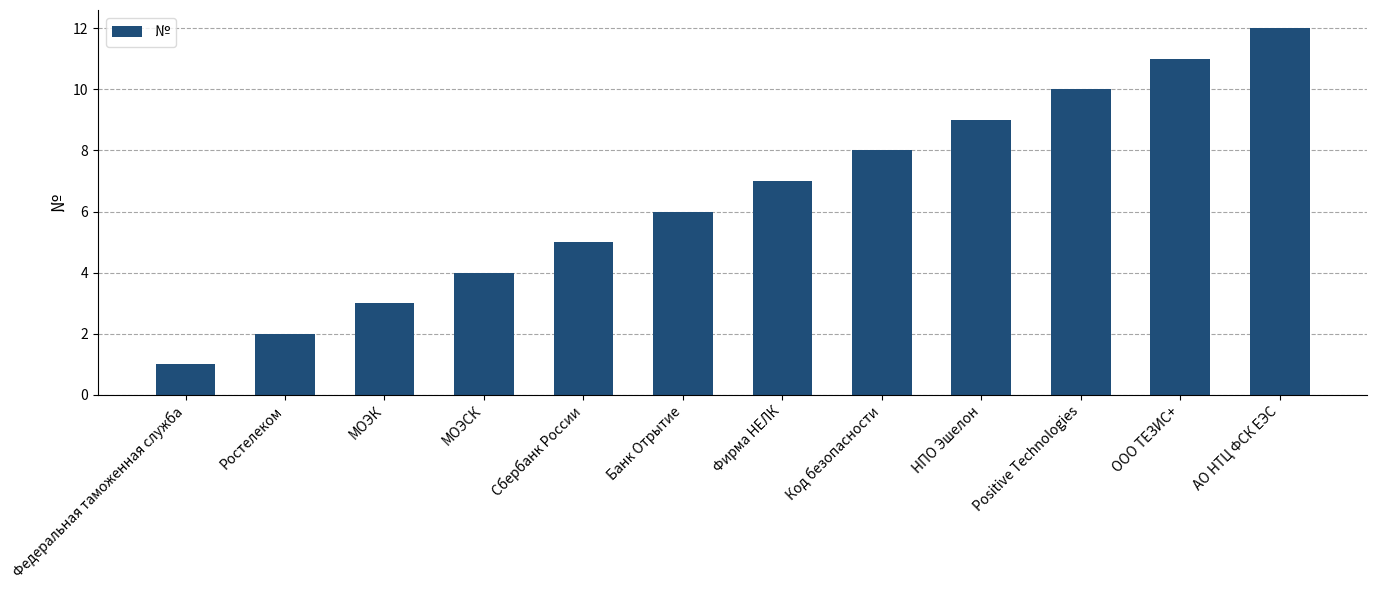

Which label corresponds to the largest value in the chart?

АО НТЦ ФСК ЕЭС